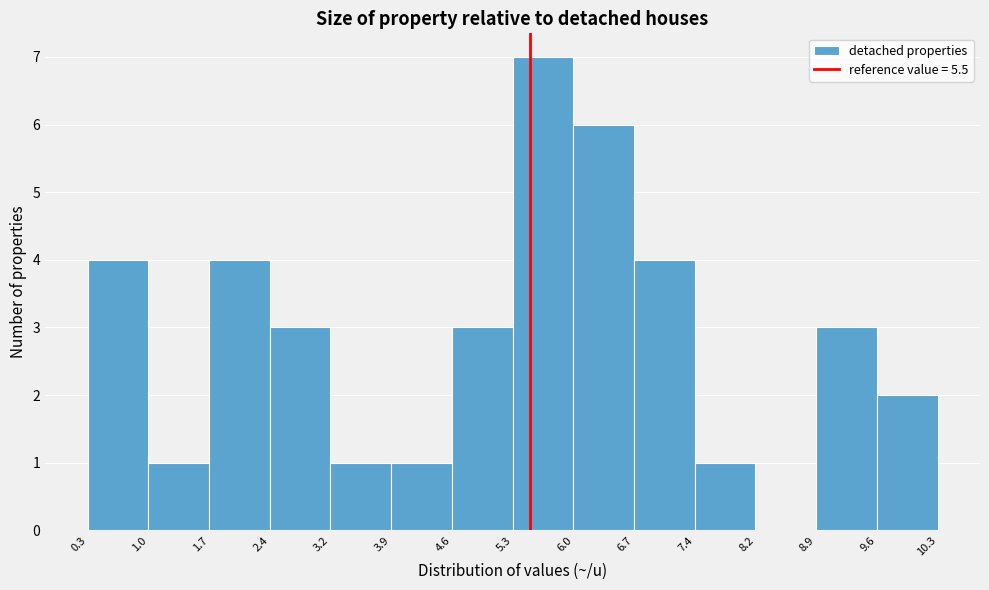

What is the height of the bar covering 5.3 to 6.0 on the x-axis? The values are not printed on the chart, so give them approximately, as read against the axis.

7